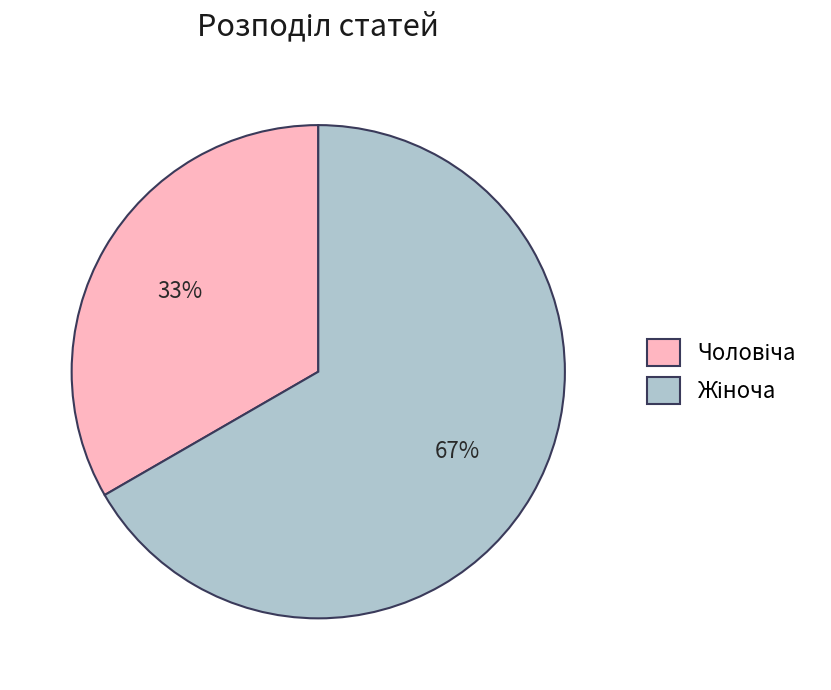

To the nearest percent, what is the average slice percentage?

50%